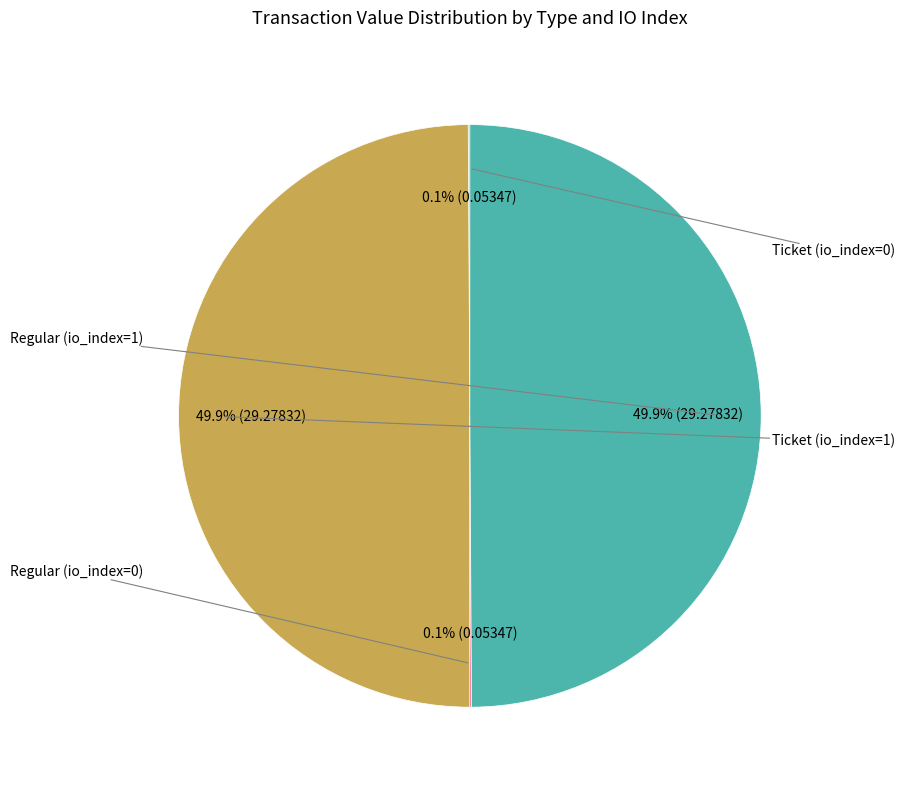

Which category has the smallest portion of the pie?

Ticket (io_index=0)